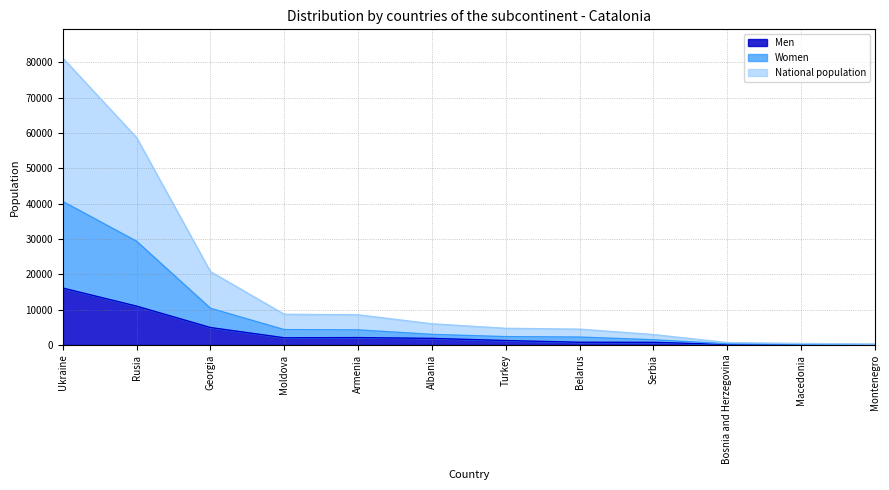

Which has a higher value, Macedonia or Albania?

Albania